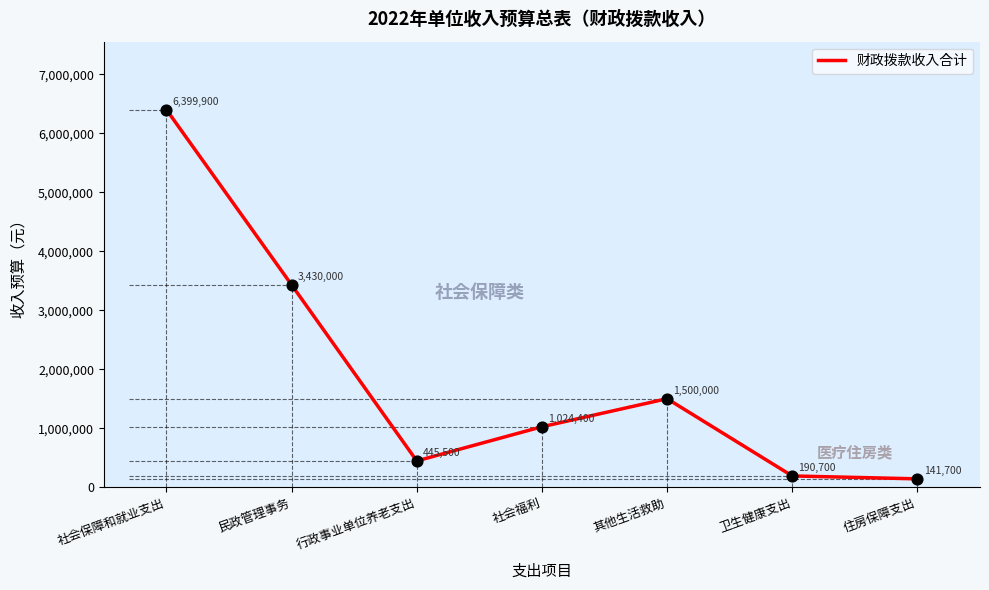

Between 行政事业单位养老支出 and 民政管理事务, which is larger?

民政管理事务